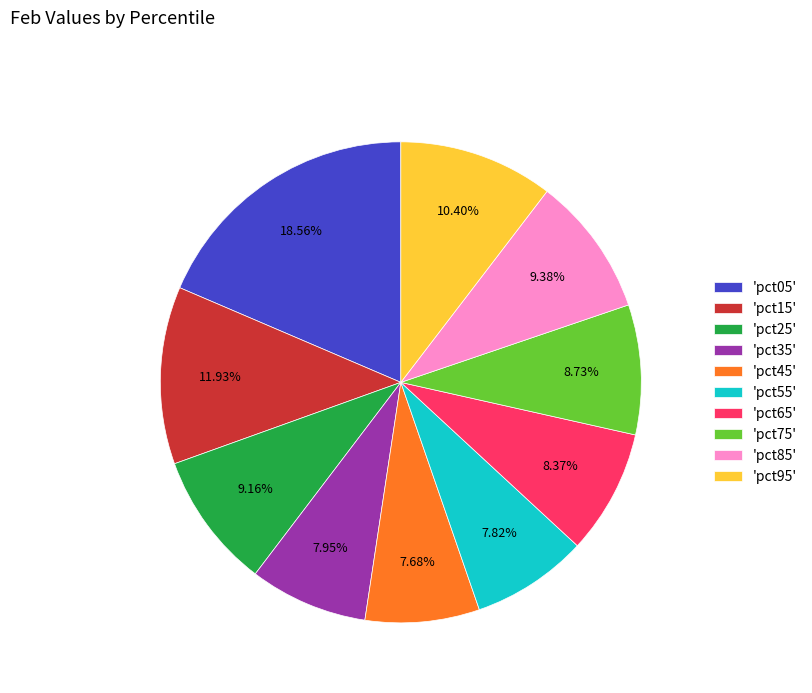

How many segments does this pie chart have?

10